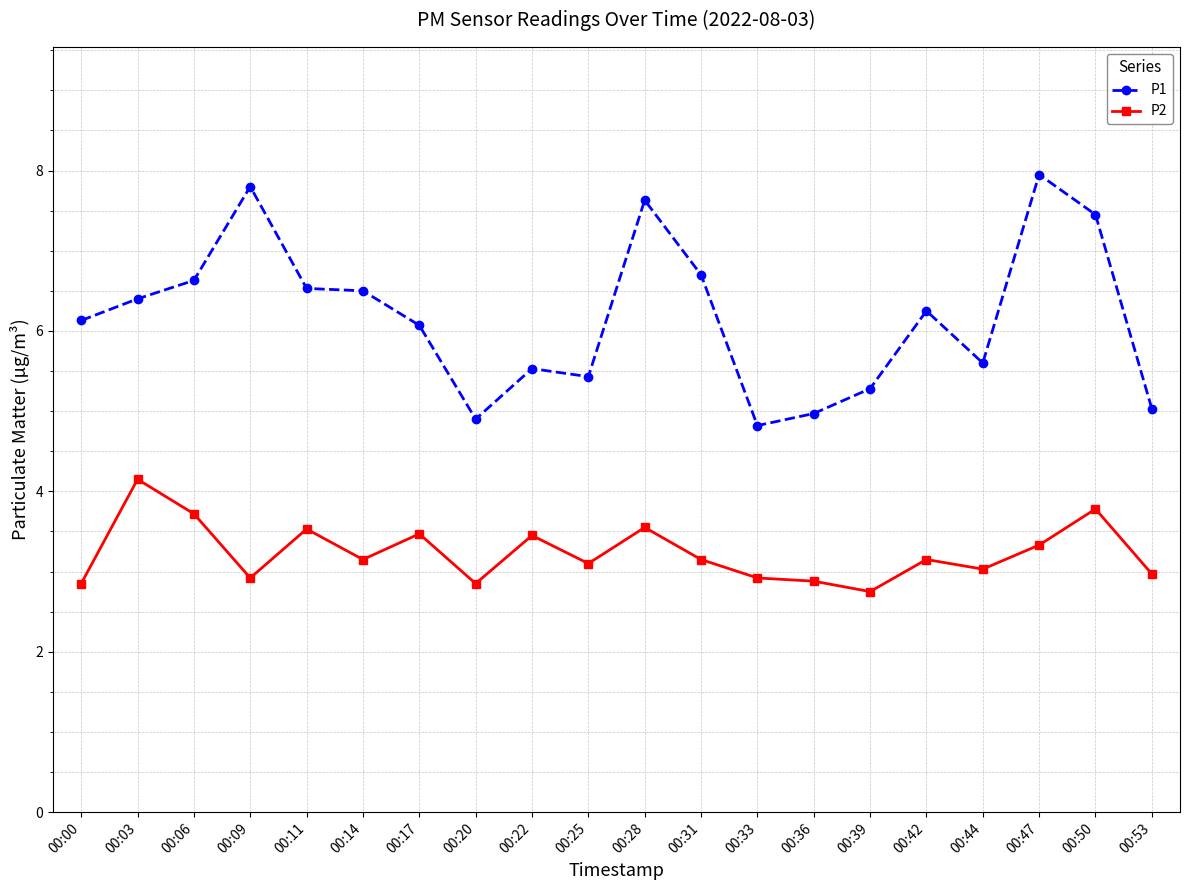

What is the value of the P2 point at the 3rd from the left?

3.7